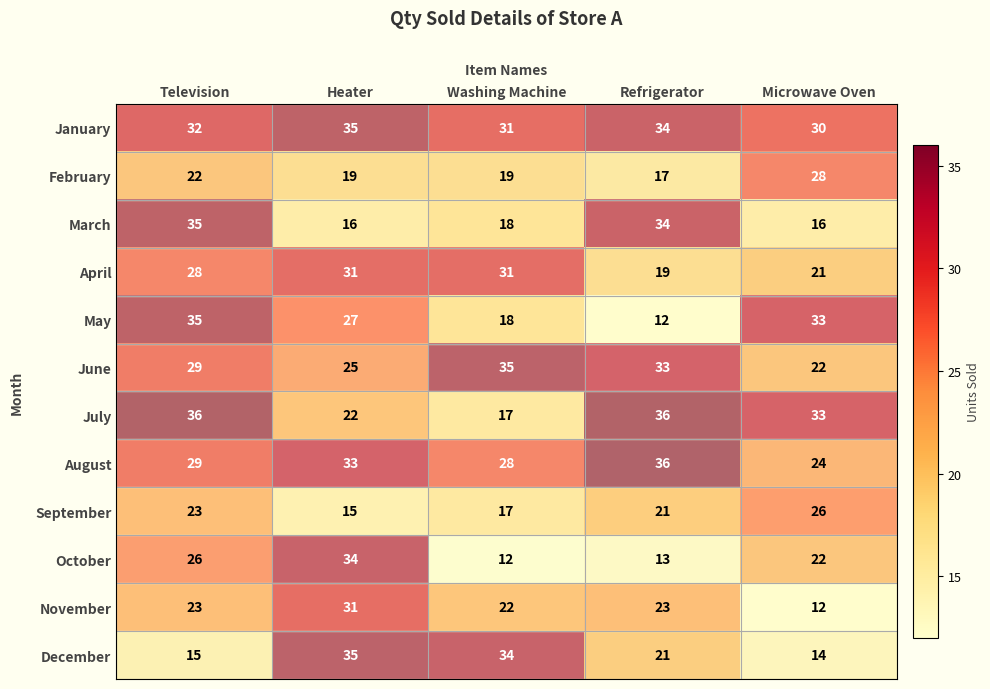

What is the lowest value of the July series?

17